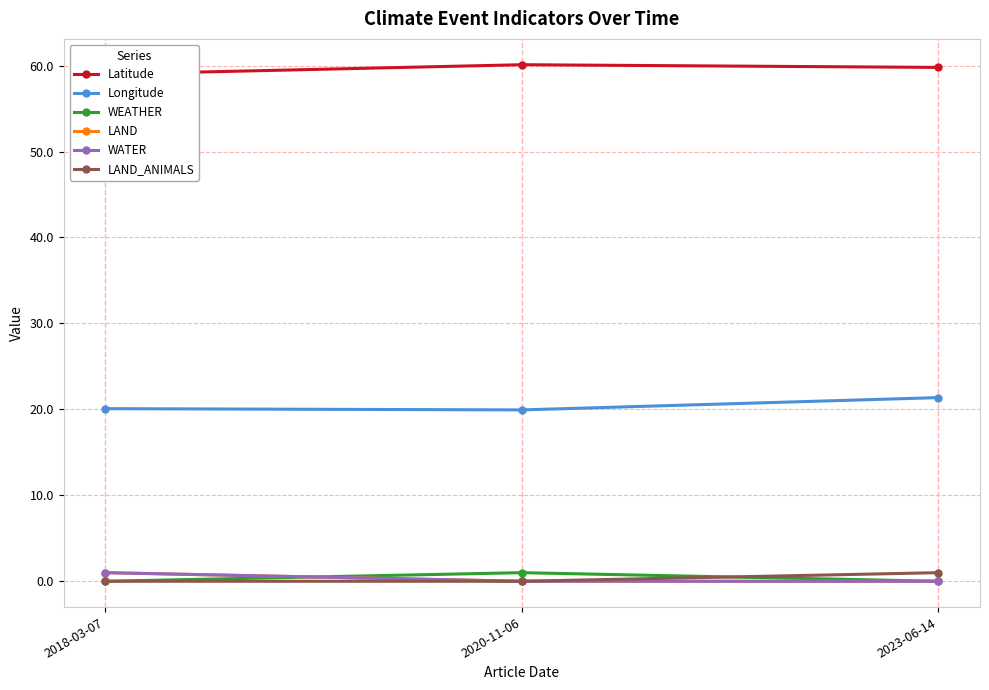

The value of Longitude at 2020-11-06 is 12.8. True or false?

False